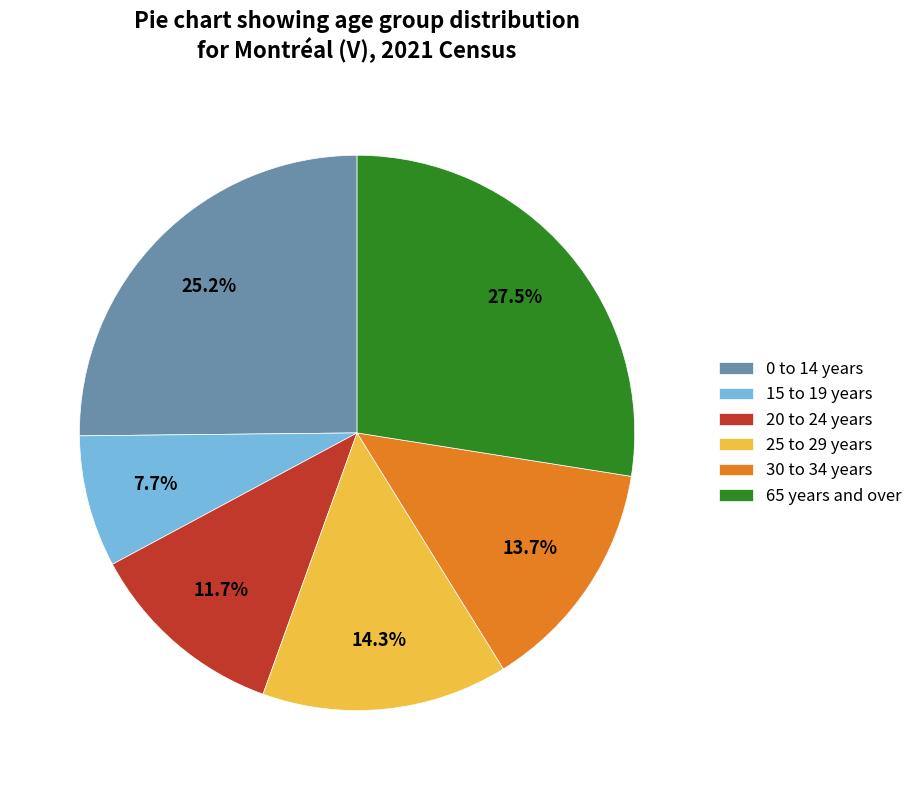

How many segments does this pie chart have?

6